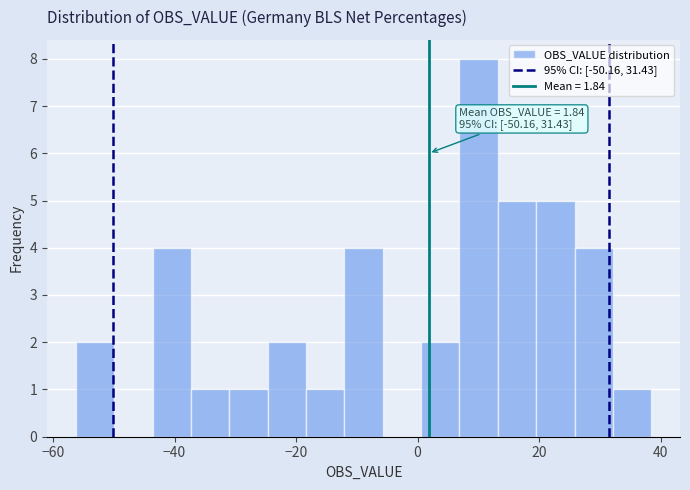

Around what value on the x-axis is the tallest bar? Give the approximate position of its centre, as read against the axis.

10